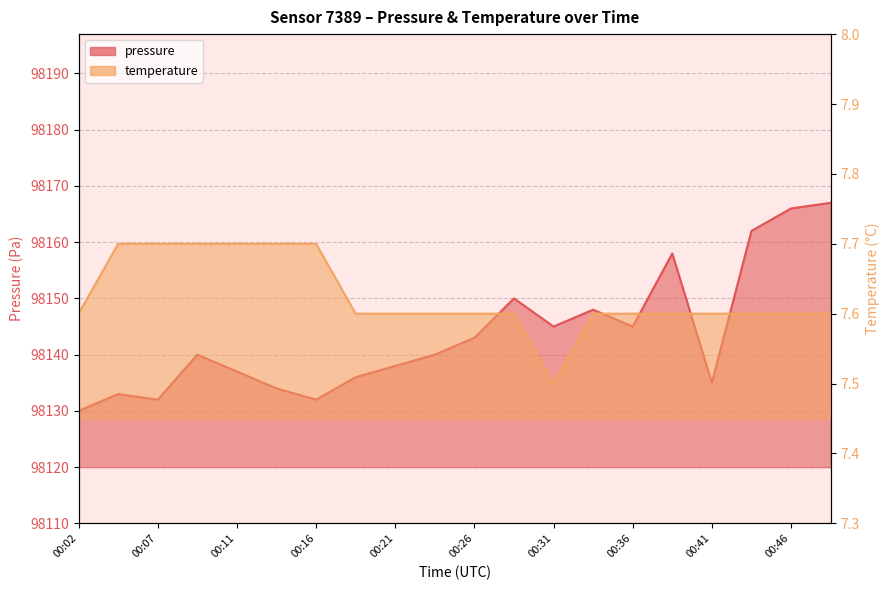

Which series has the largest total across all categories?

pressure